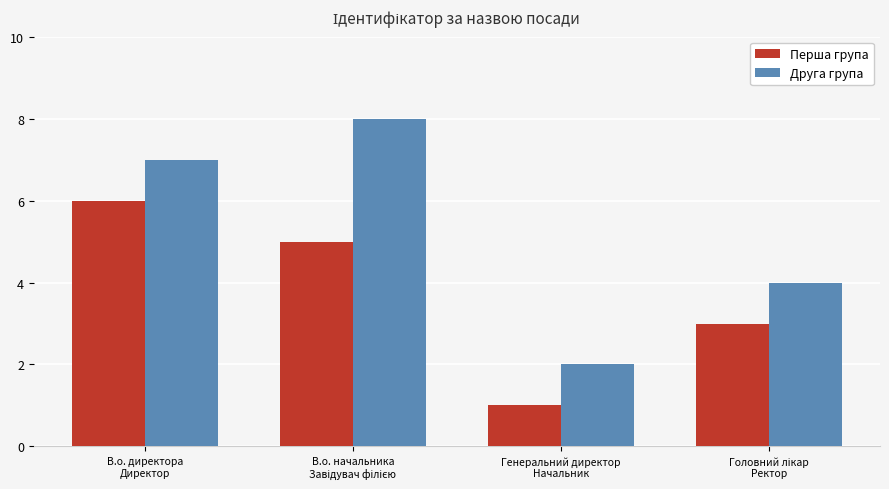

True or false: Друга група has a value of 11 at В.о. директора
Директор.

False